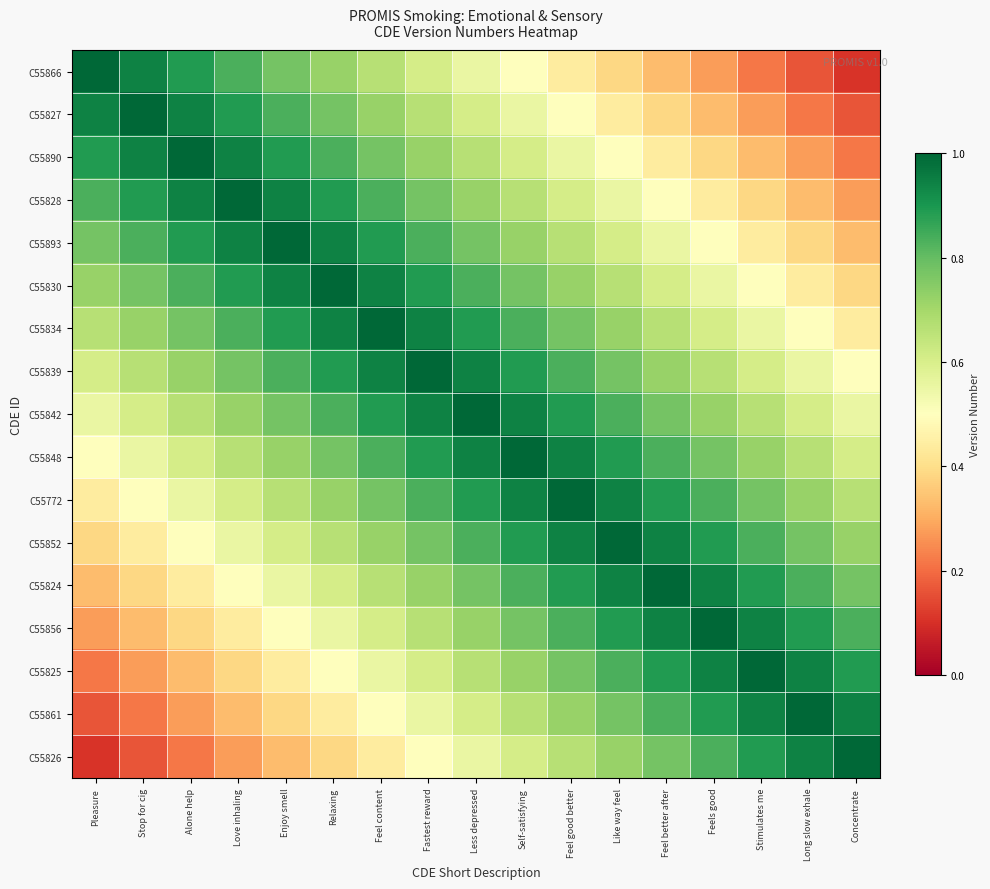

At which category is the sum across all series the highest?

Less depressed